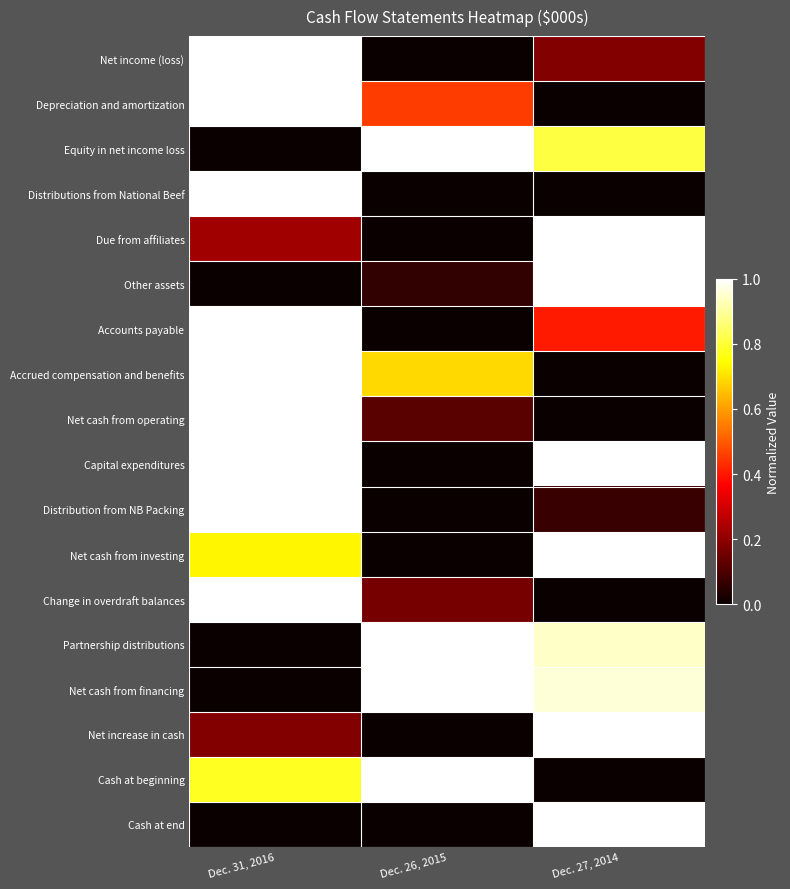

What is the spread (max minus min) of values at Dec. 27, 2014?

1.0